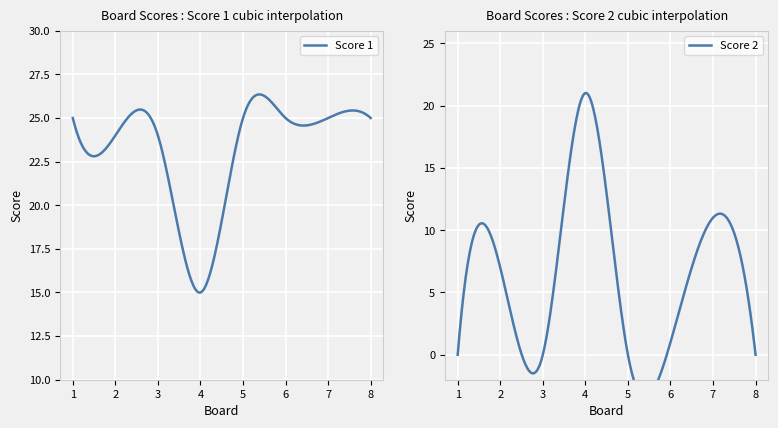

At which label does Score 2 first exceed 1?

2